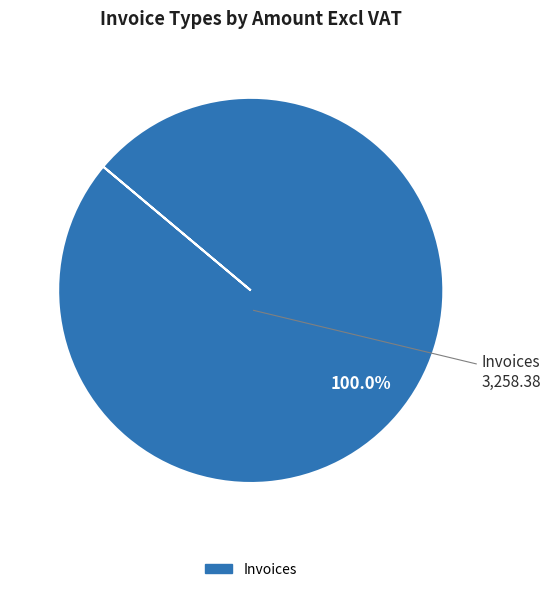

Is there a majority slice in this chart?

Yes